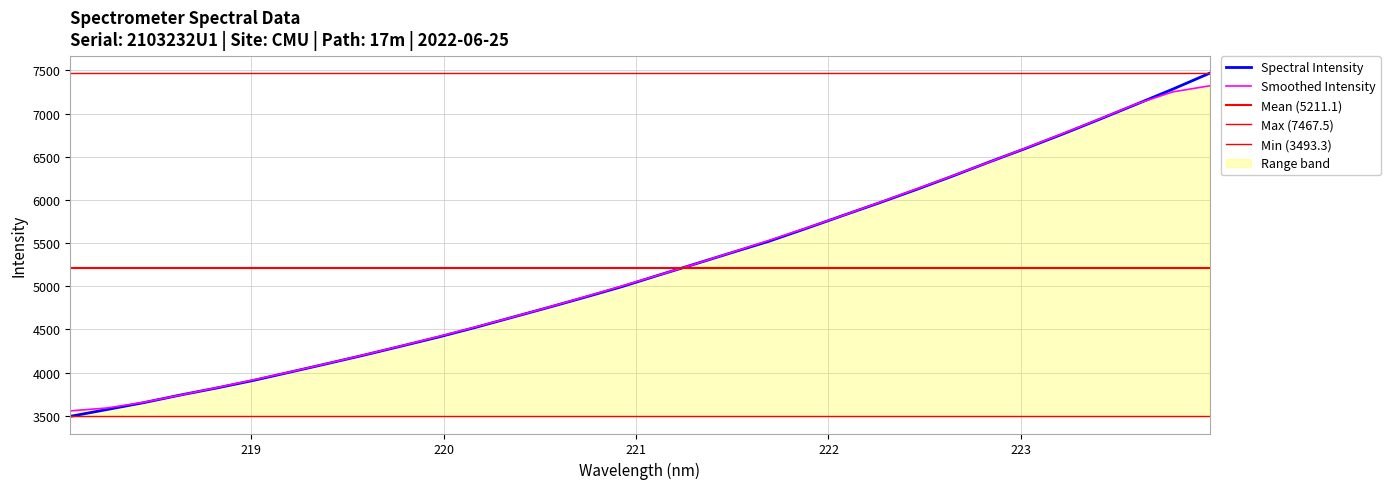

Between 220.7354 and 223.5987, which is larger?

223.5987